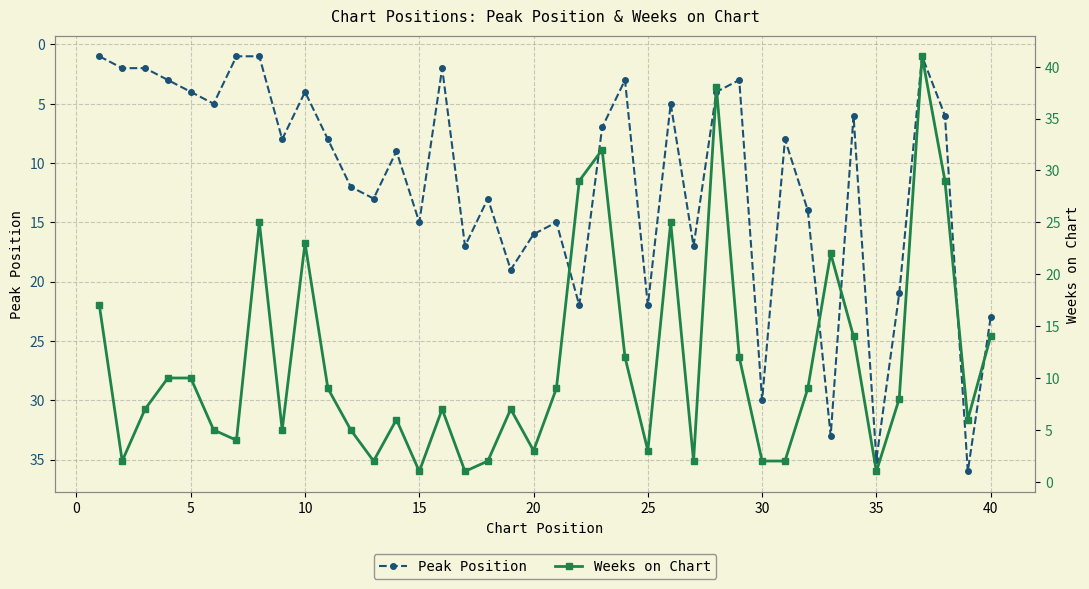

True or false: Peak Position has a value of 43 at 30.

False